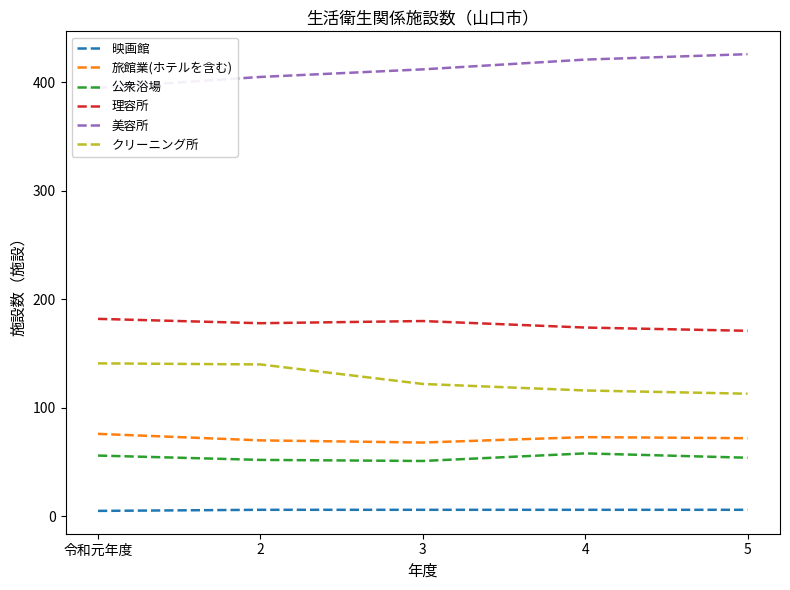

The クリーニング所 series shows 141 at 令和元年度. True or false?

True